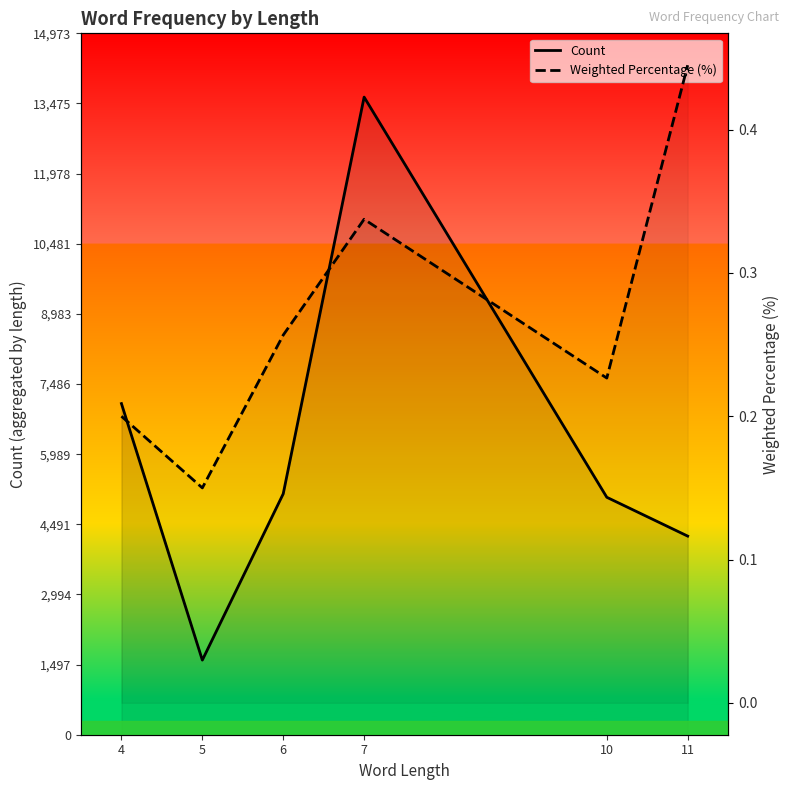

What is the sum of the values at 4 and 11?

11309